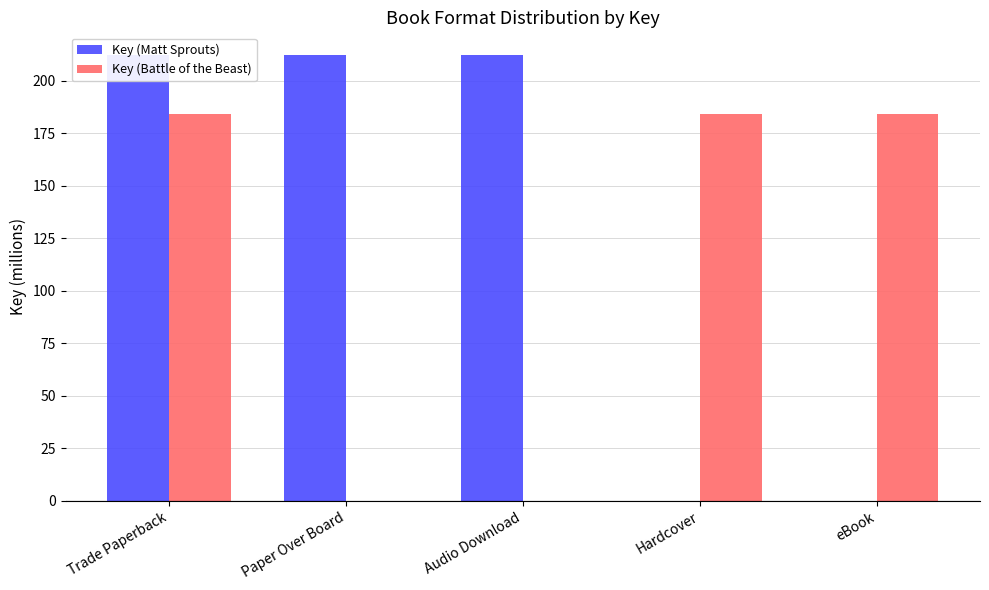

At which category does the chart reach its peak across all series?

Trade Paperback